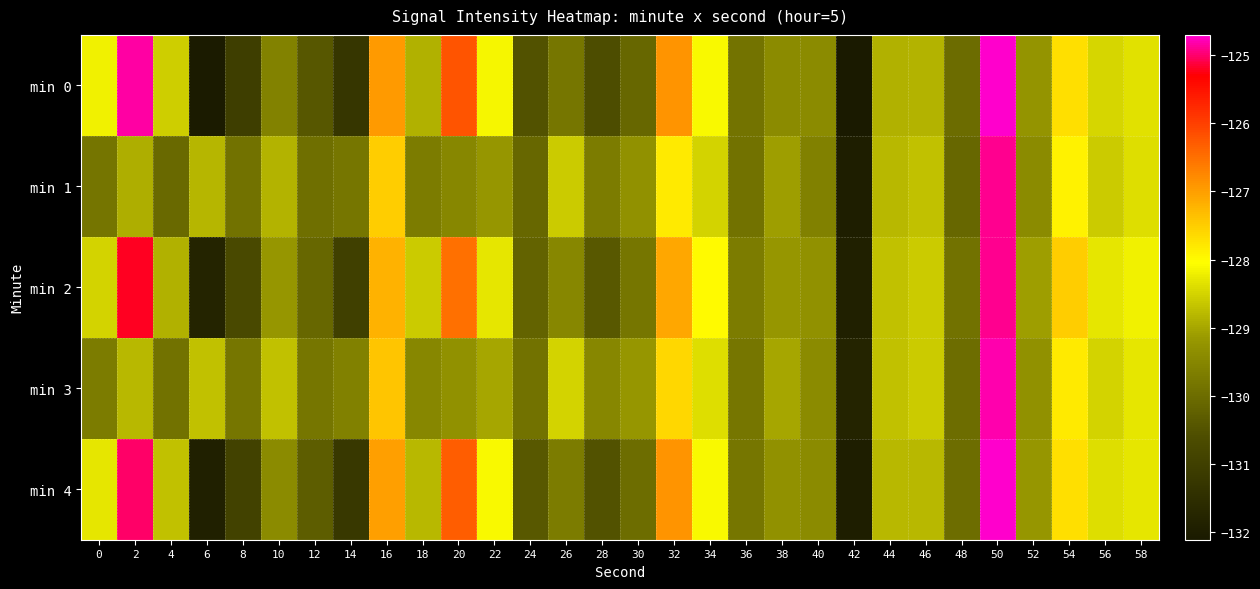

Reading right to left, list all the values displayed in this chart.

min 0: 58=-128.4	56=-128.5	54=-127.7	52=-129.2	50=-124.7	48=-130.0	46=-128.9	44=-128.9	42=-132.1	40=-129.4	38=-129.4	36=-129.9	34=-128.1	32=-126.9	30=-130.1	28=-130.6	26=-129.8	24=-130.5	22=-128.1	20=-126.2	18=-128.9	16=-127.0	14=-131.3	12=-130.4	10=-129.6	8=-131.0	6=-132.1	4=-128.6	2=-124.8	0=-128.2
min 1: 58=-128.4	56=-128.6	54=-127.9	52=-129.4	50=-124.9	48=-130.1	46=-128.7	44=-128.8	42=-132.0	40=-129.6	38=-129.1	36=-129.9	34=-128.5	32=-127.8	30=-129.3	28=-129.7	26=-128.6	24=-130.1	22=-129.2	20=-129.5	18=-129.7	16=-127.5	14=-129.8	12=-130.0	10=-128.9	8=-129.9	6=-128.8	4=-130.1	2=-128.9	0=-129.9
min 2: 58=-128.2	56=-128.3	54=-127.5	52=-129.1	50=-124.9	48=-129.9	46=-128.6	44=-128.7	42=-131.9	40=-129.3	38=-129.2	36=-129.7	34=-128.0	32=-127.1	30=-129.8	28=-130.4	26=-129.5	24=-130.2	22=-128.3	20=-126.5	18=-128.6	16=-127.2	14=-131.0	12=-130.1	10=-129.2	8=-130.7	6=-131.8	4=-128.9	2=-125.2	0=-128.5
min 3: 58=-128.3	56=-128.5	54=-127.8	52=-129.3	50=-124.8	48=-130.0	46=-128.6	44=-128.7	42=-131.8	40=-129.4	38=-129.0	36=-129.8	34=-128.4	32=-127.6	30=-129.2	28=-129.5	26=-128.5	24=-129.9	22=-129.0	20=-129.3	18=-129.5	16=-127.4	14=-129.6	12=-129.8	10=-128.7	8=-129.8	6=-128.7	4=-129.9	2=-128.8	0=-129.7
min 4: 58=-128.3	56=-128.4	54=-127.7	52=-129.2	50=-124.7	48=-130.0	46=-128.8	44=-128.8	42=-132.0	40=-129.4	38=-129.3	36=-129.8	34=-128.1	32=-126.9	30=-130.0	28=-130.5	26=-129.7	24=-130.4	22=-128.1	20=-126.3	18=-128.8	16=-127.0	14=-131.2	12=-130.3	10=-129.4	8=-130.9	6=-131.9	4=-128.7	2=-125.0	0=-128.3